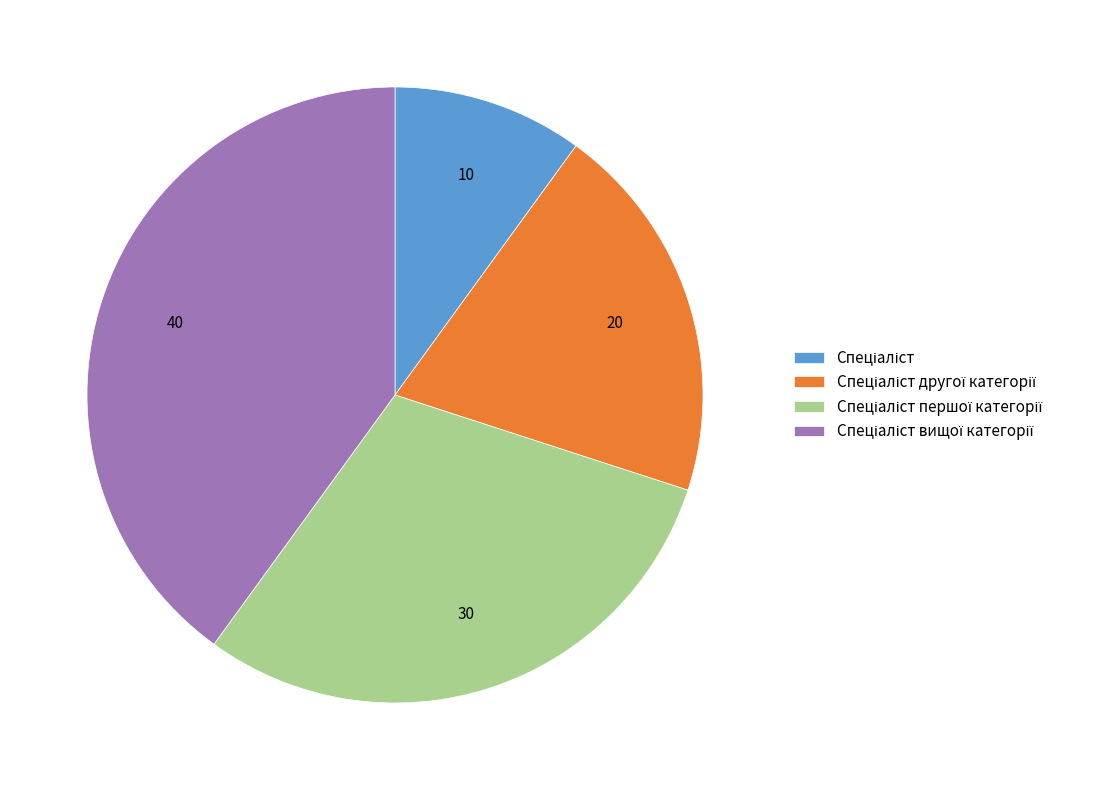

Is there any slice that represents more than half of the pie?

No